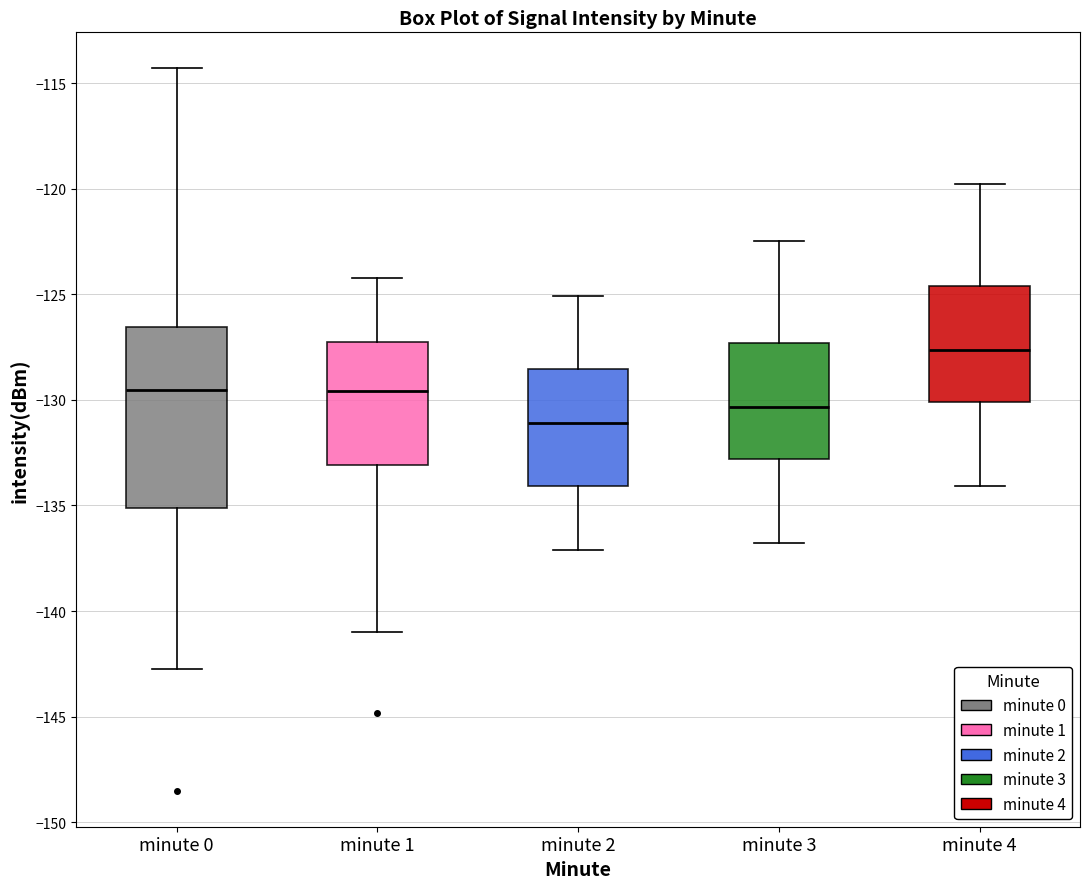

Reading left to right, transcribe this box plot: for each box, give where its median line is, the range the box spans, and where its two whiskers end, as read against the y-axis. The values are not printed on the chart, so give them approximately, as read against the axis.

minute 0: median -129.5, box -135.0 to -126.5, whiskers -143.0 to -114.5
minute 1: median -129.5, box -133.0 to -127.0, whiskers -141.0 to -124.5
minute 2: median -131.0, box -134.0 to -128.5, whiskers -137.0 to -125.0
minute 3: median -130.5, box -133.0 to -127.5, whiskers -137.0 to -122.5
minute 4: median -127.5, box -130.0 to -124.5, whiskers -134.0 to -120.0